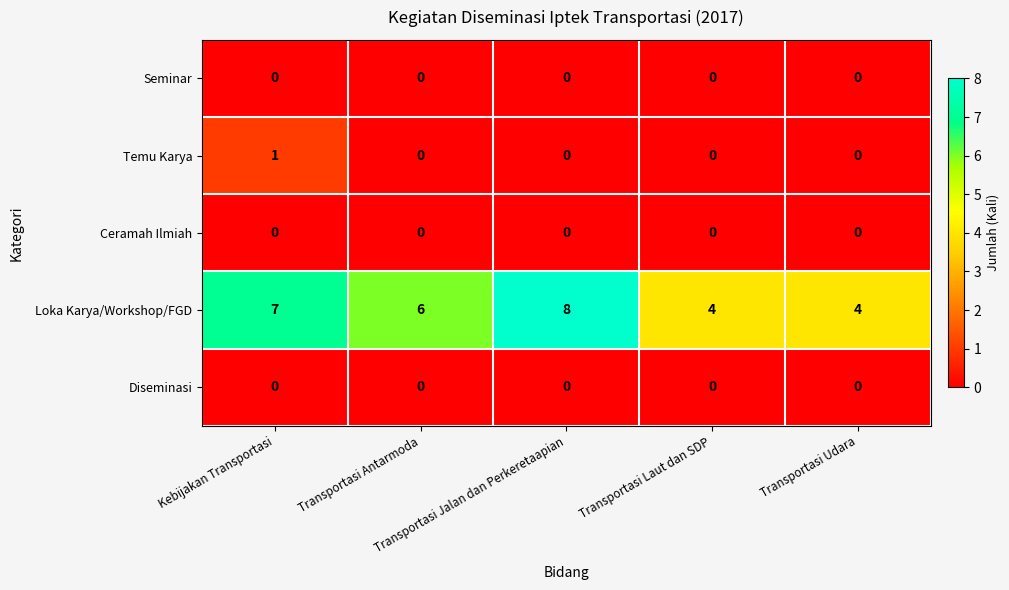

At how many categories does at least one series exceed 0?

5